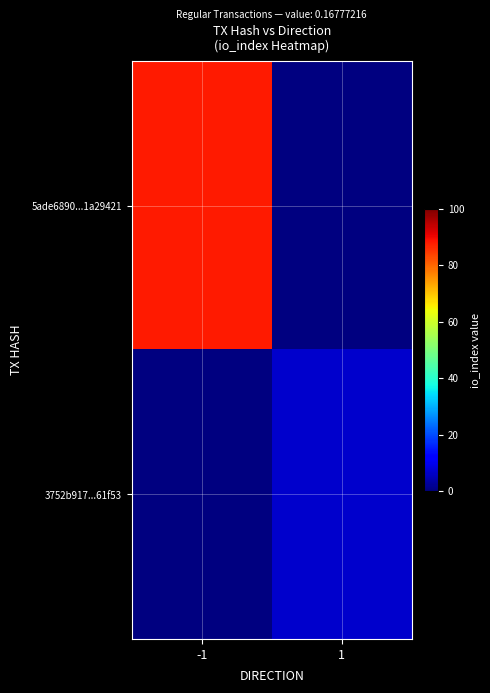

Which series has the largest range (max minus min)?

5ade6890...1a29421